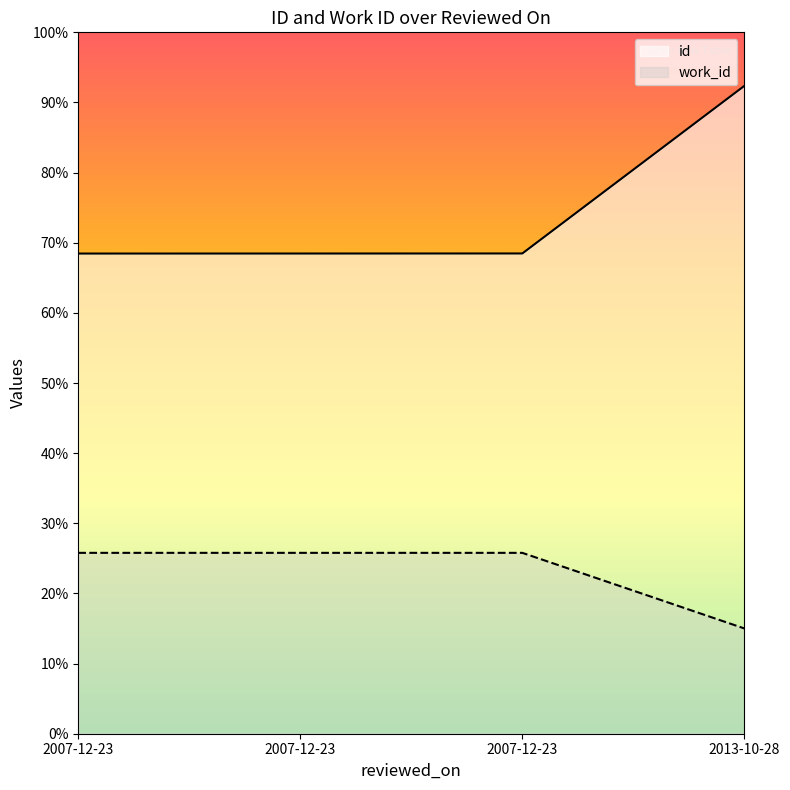

Rank the categories by id value from highest to lowest.

2013-10-28, 2007-12-23, 2007-12-23, 2007-12-23